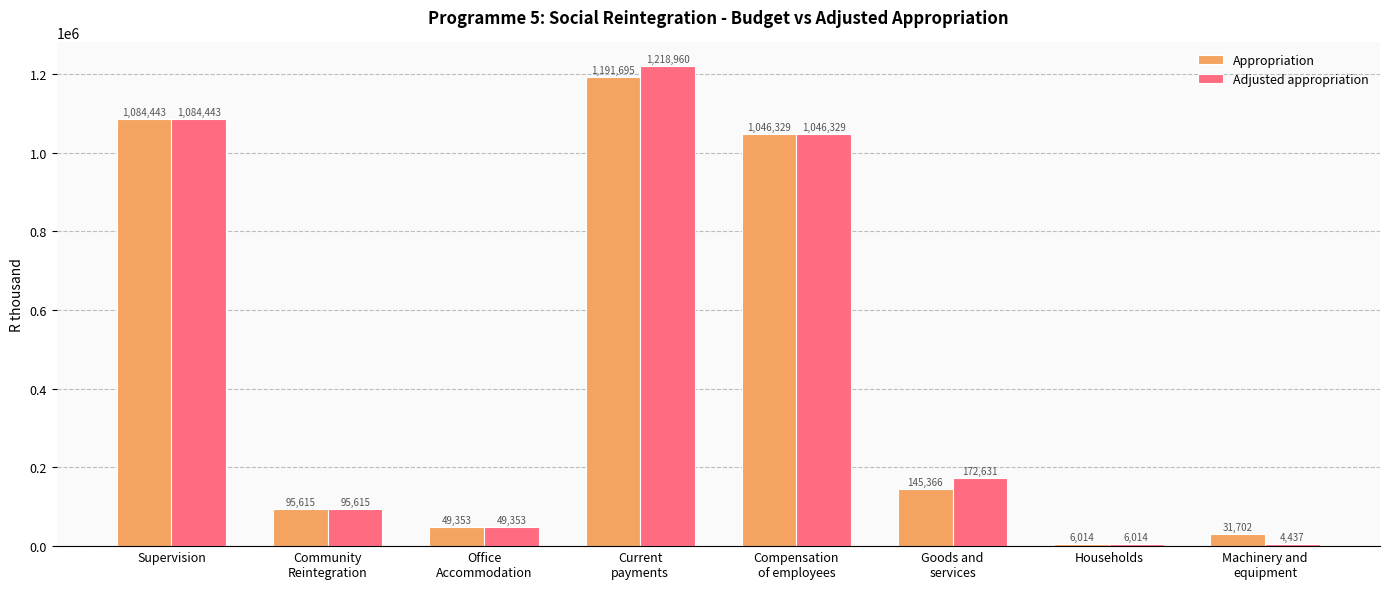

What is the sum of all Appropriation values?

3650517